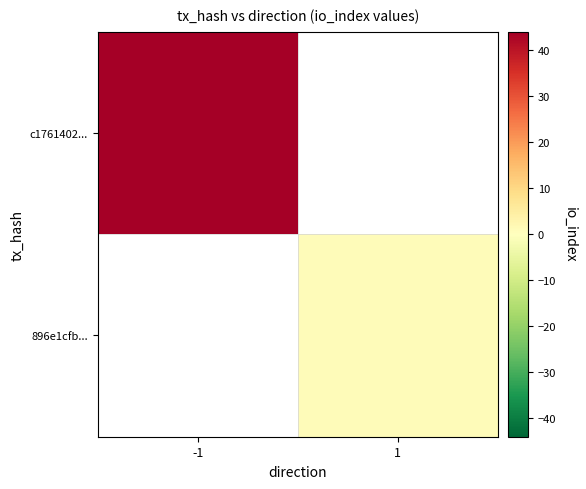

Rank the categories by c1761402... value from lowest to highest.

-1, 1